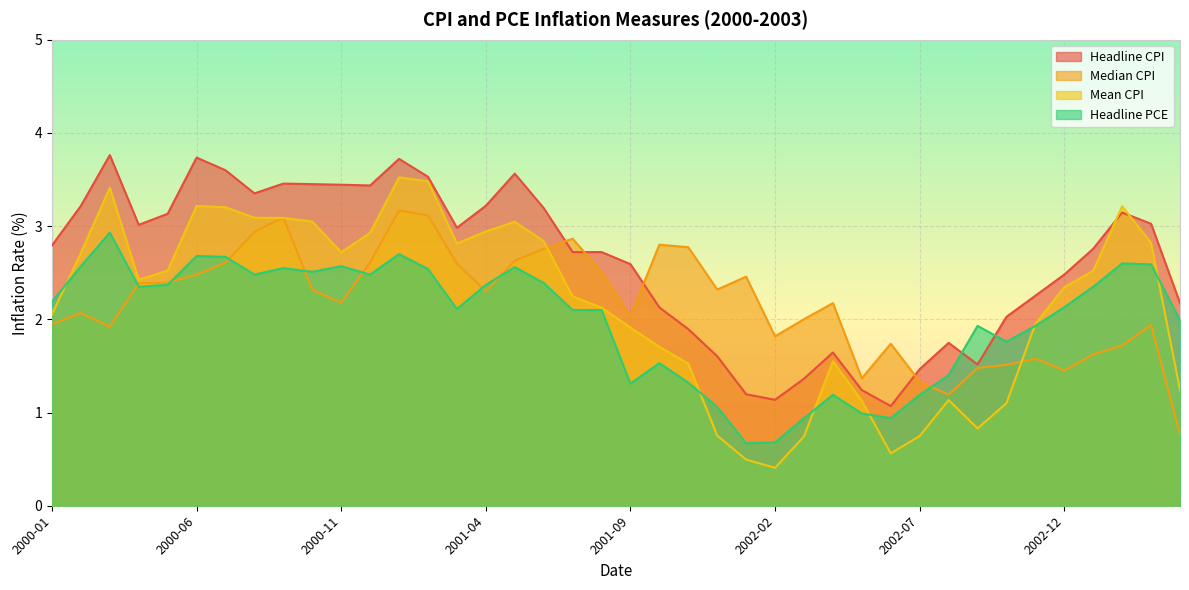

What is the minimum value shown in the chart?

0.4